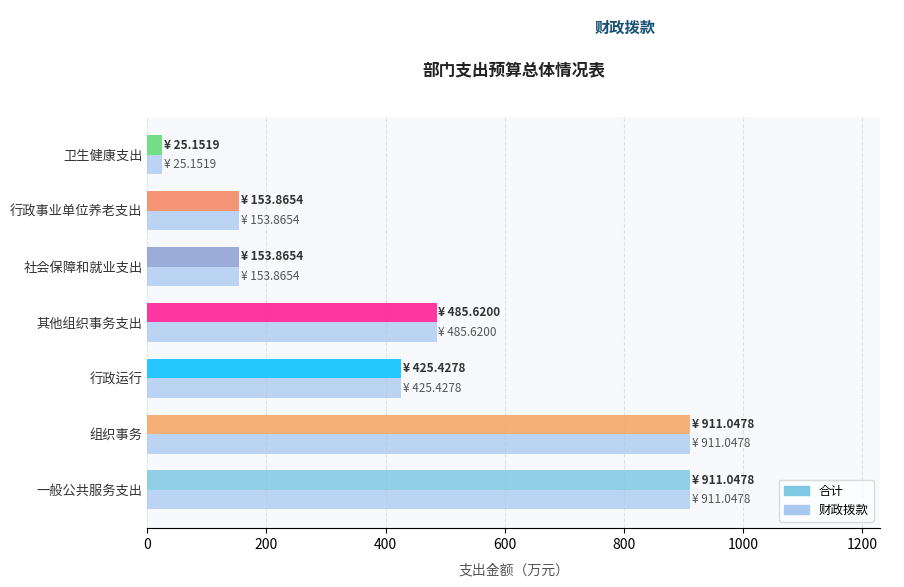

Is it true that the value at 卫生健康支出 is 25.2?

True